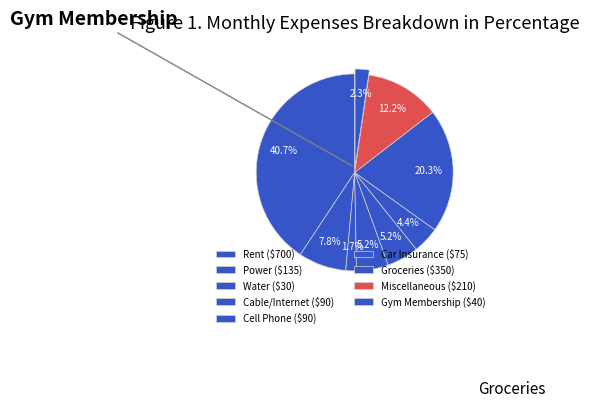

What is the smallest slice in the pie chart?

Water